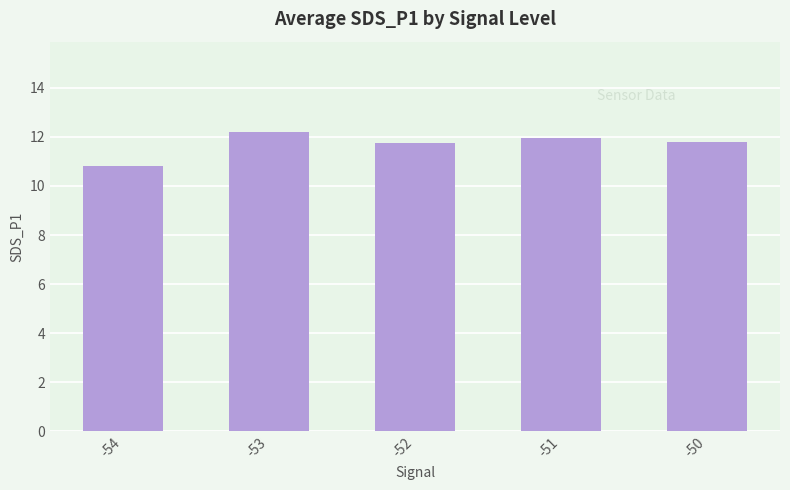

What is the ratio of the value at -54 to the value at -52?

0.9